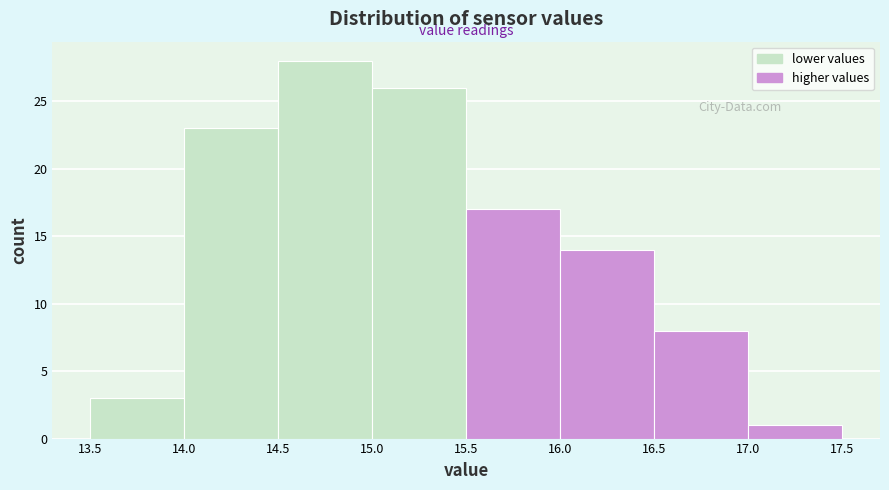

Reading left to right, list every bar in this chart as the range it spans on the x-axis followed by its height. The values are not printed on the chart, so give them approximately, as read against the axis.

13.5 to 14.0: 3
14.0 to 14.5: 23
14.5 to 15.0: 28
15.0 to 15.5: 26
15.5 to 16.0: 17
16.0 to 16.5: 14
16.5 to 17.0: 8
17.0 to 17.5: 1